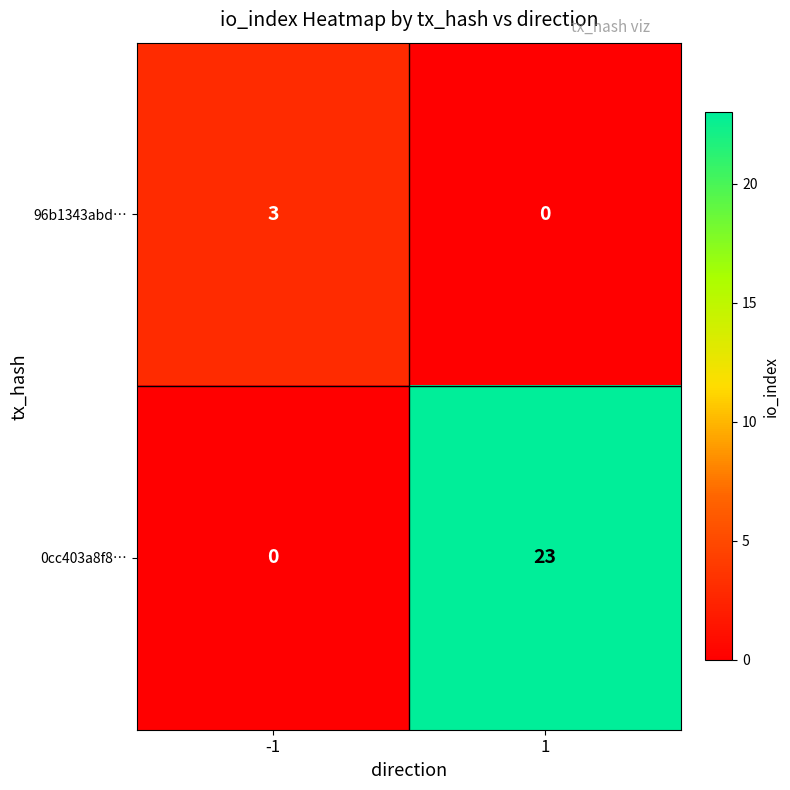

Is it true that 96b1343abd… equals 4 at -1?

False